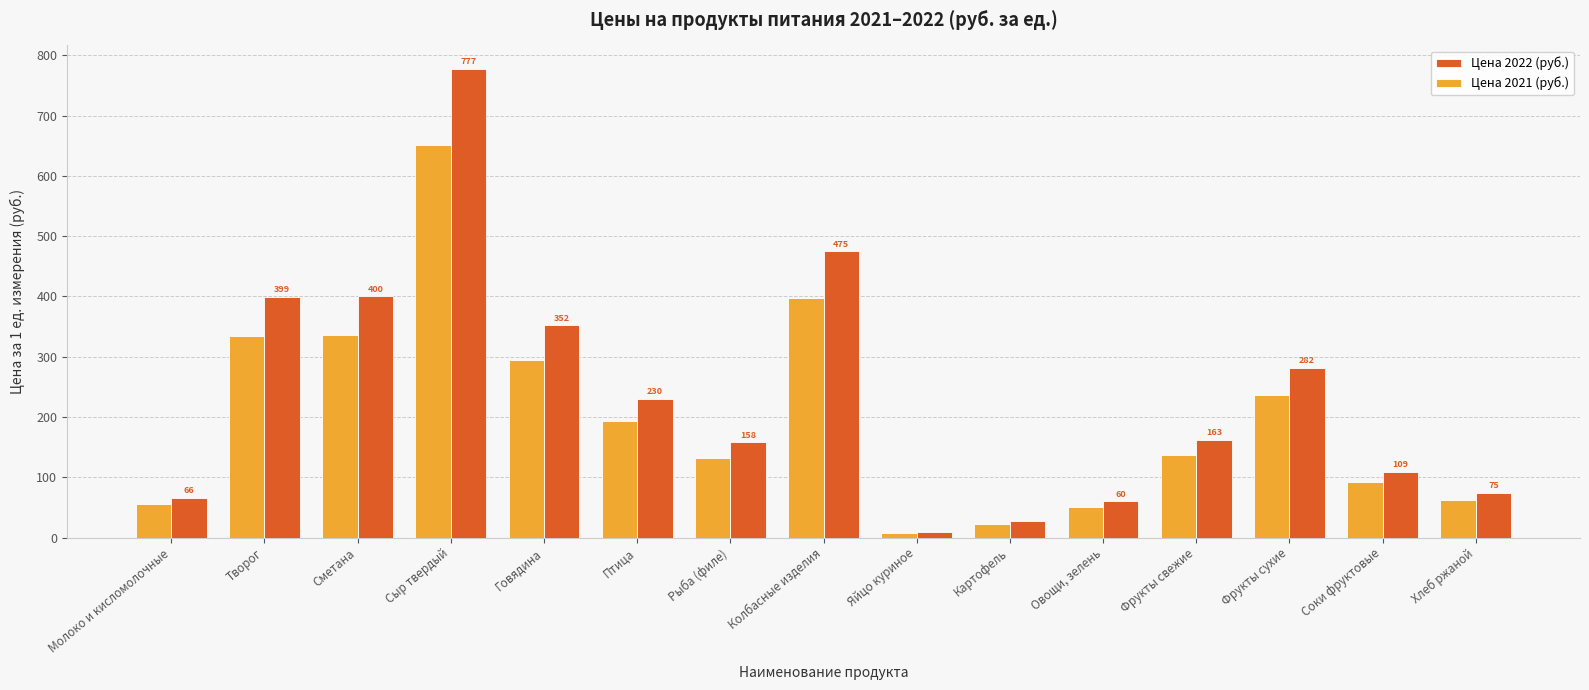

Which label corresponds to the largest value in the chart?

Сыр твердый